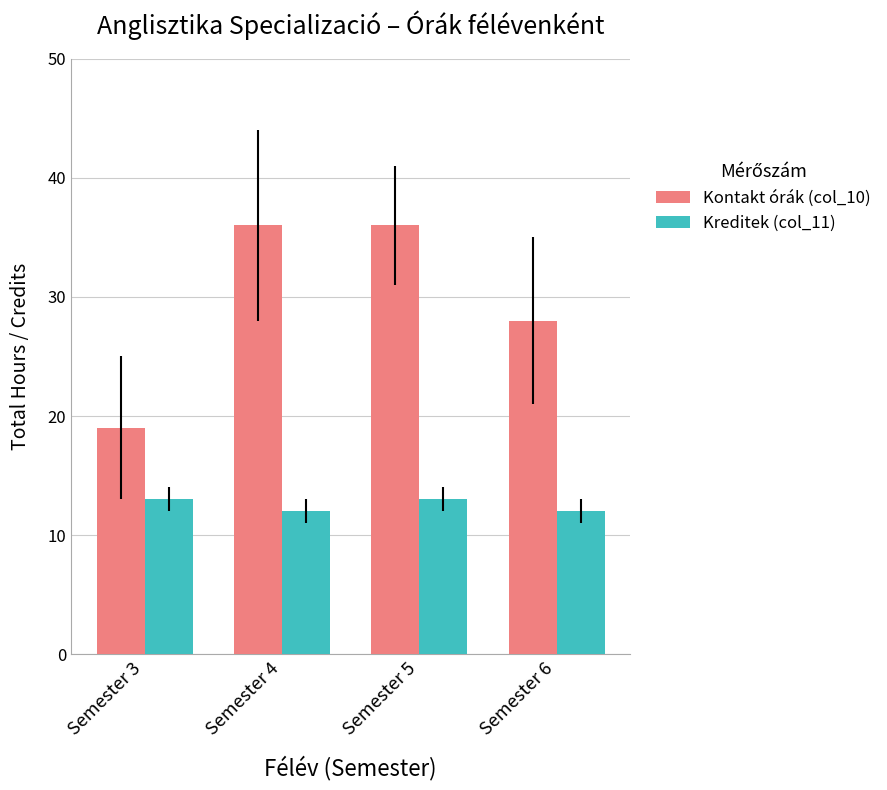

Is the value of Kreditek (col_11) at Semester 5 greater than the value of Kontakt órák (col_10) at Semester 3?

No